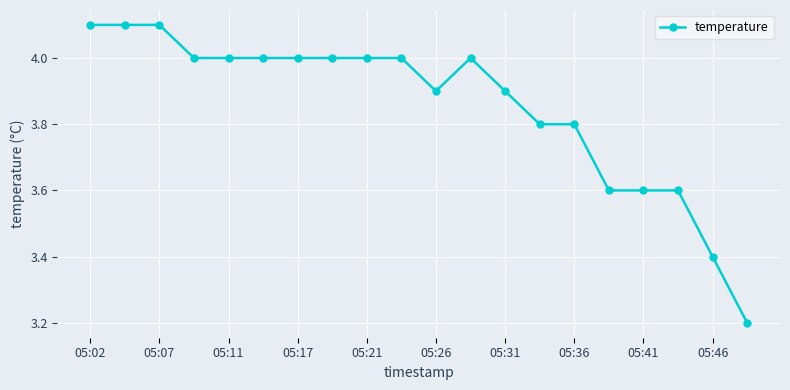

True or false: the data has more than 0 interior local peaks.

True